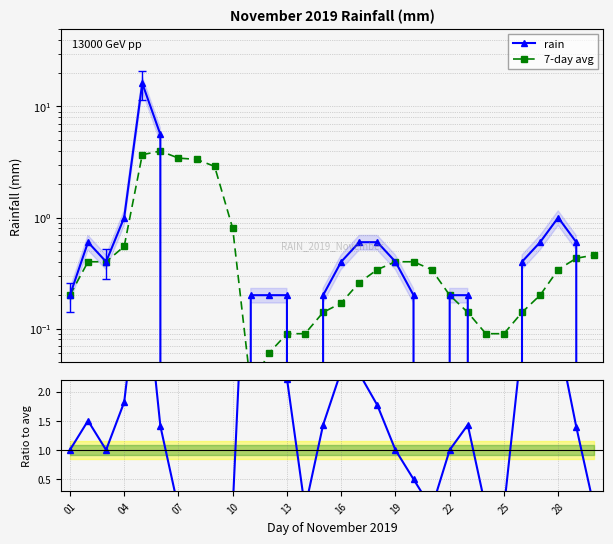

How many data points does each series have?

30